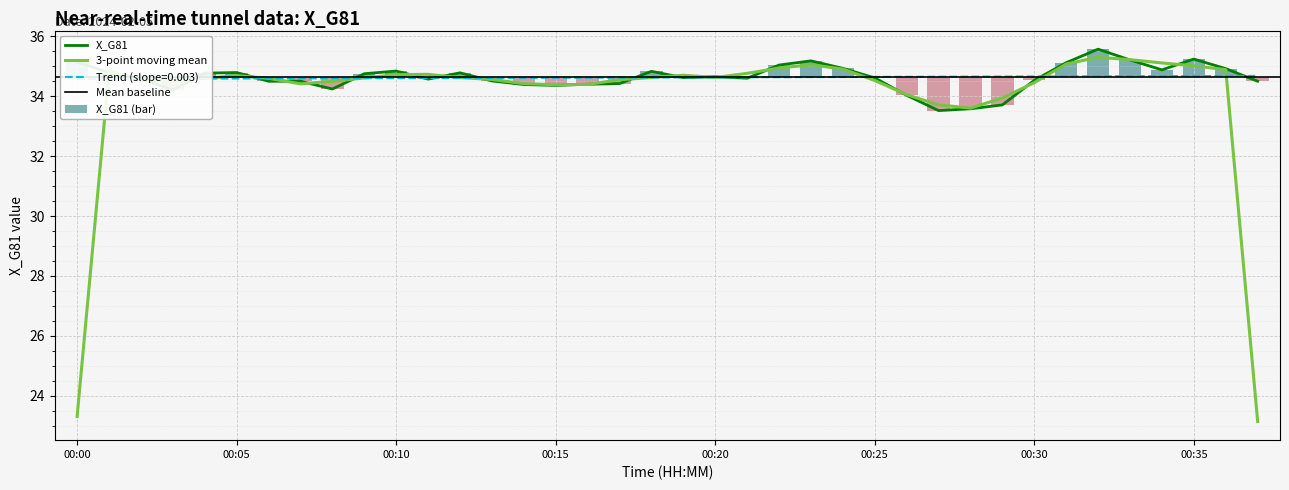

At which category does the chart reach its peak across all series?

00:32